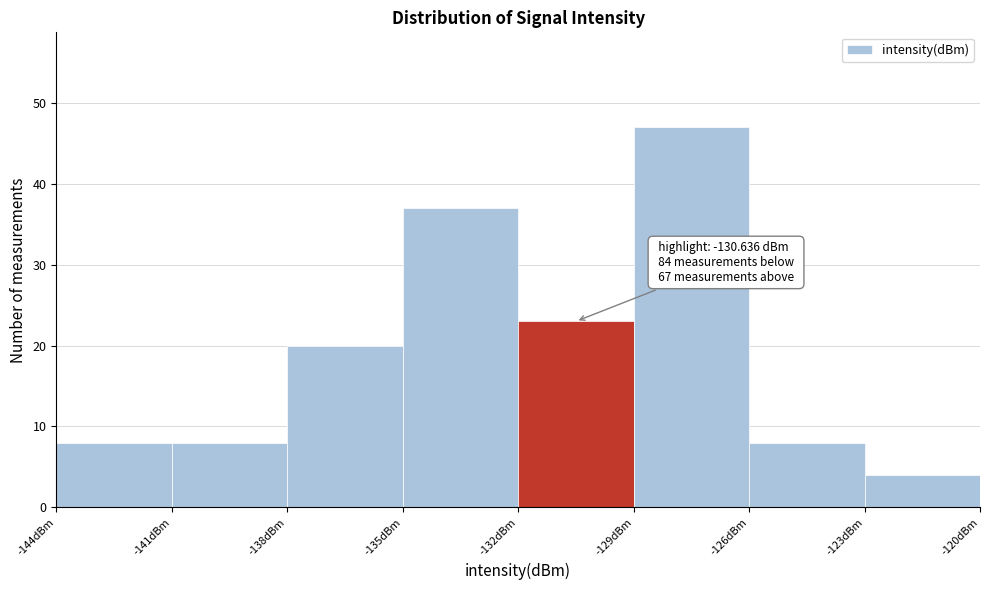

Which range on the x-axis has the tallest bar?

-129 to -126